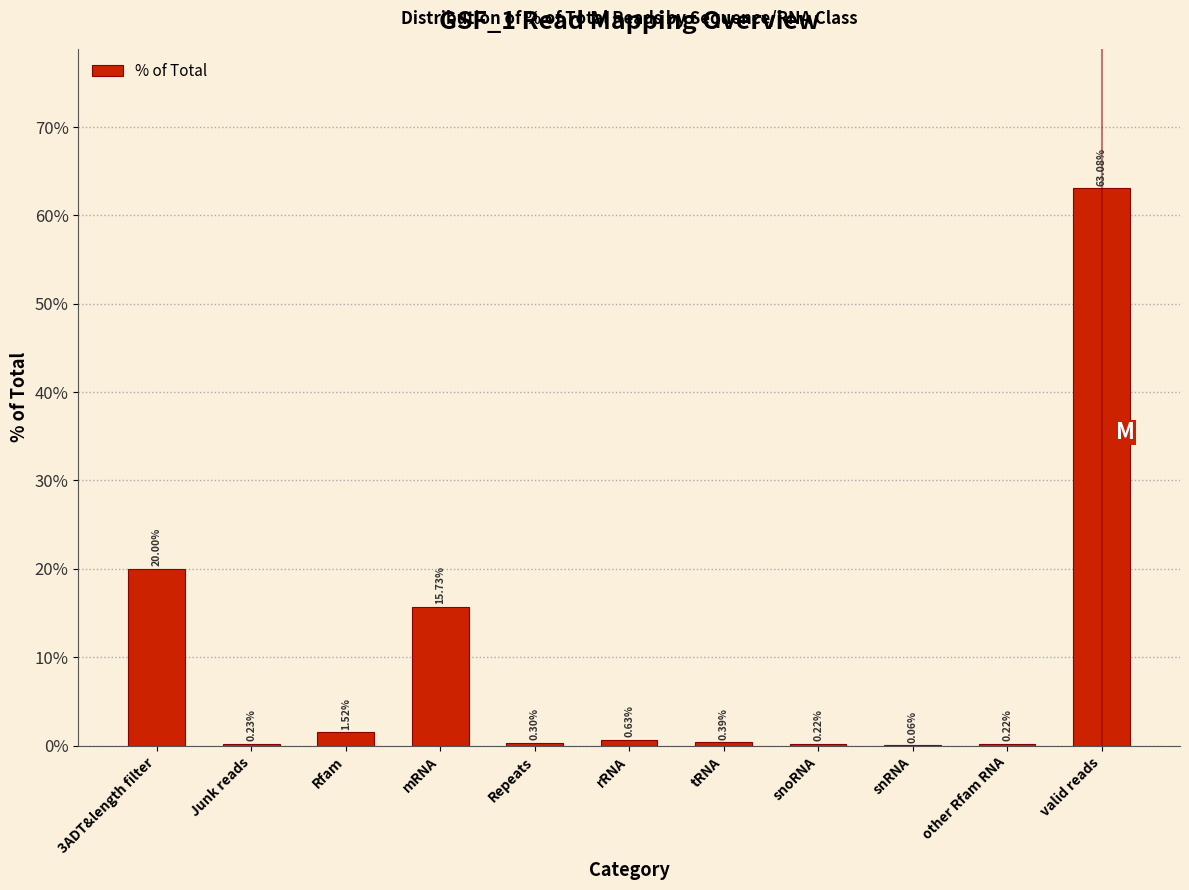

What is the change in value from 3ADT&length filter to valid reads?

+43.1